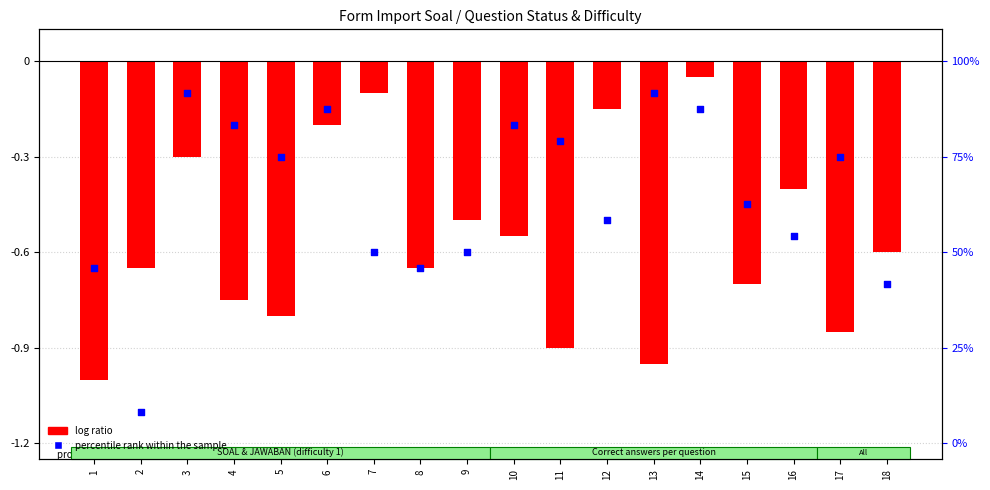

Is the value of log ratio at 3 greater than the value of percentile rank within the sample at 15?

Yes